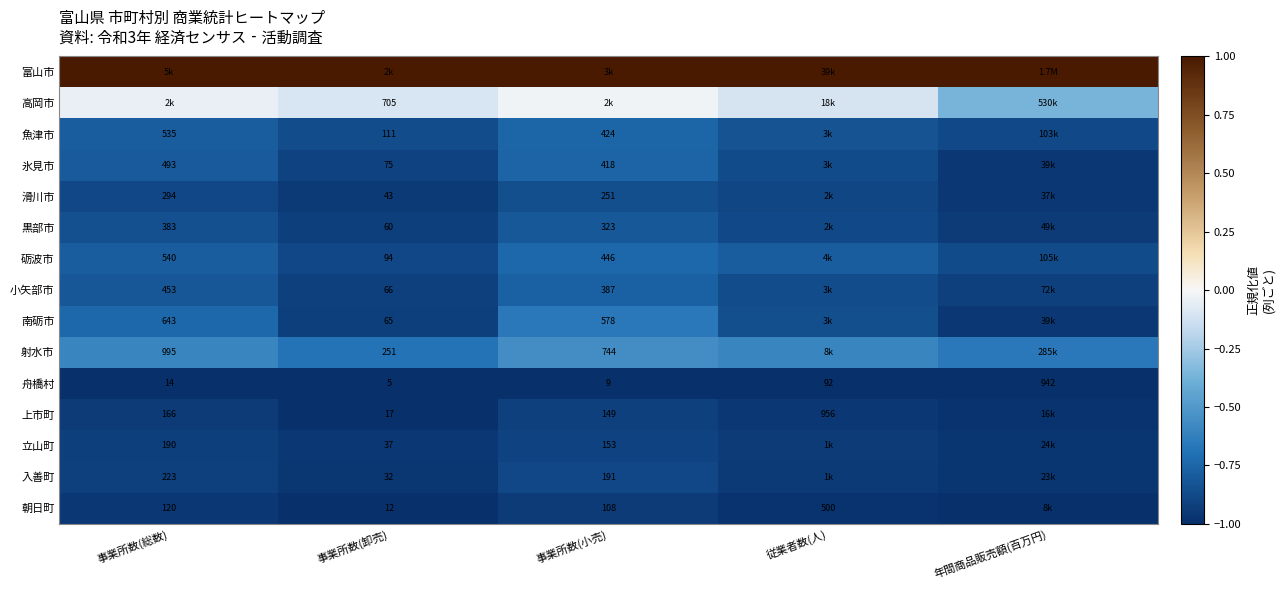

Is the value of 氷見市 at 事業所数(卸売) greater than the value of 高岡市 at 事業所数(卸売)?

No